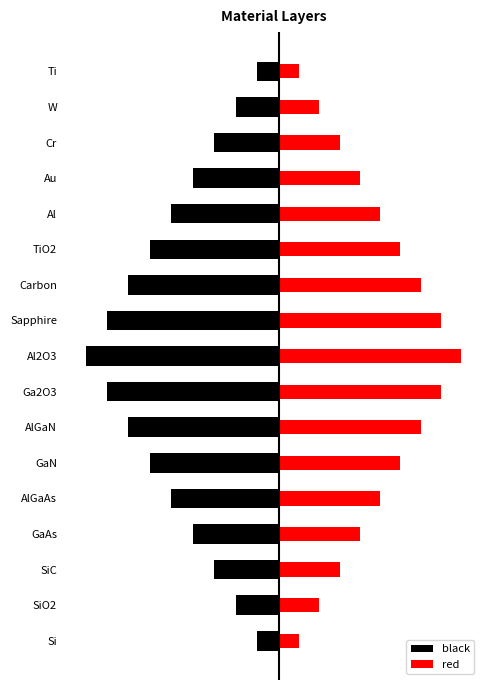

Is it true that red equals 2.6 at SiO2?

False